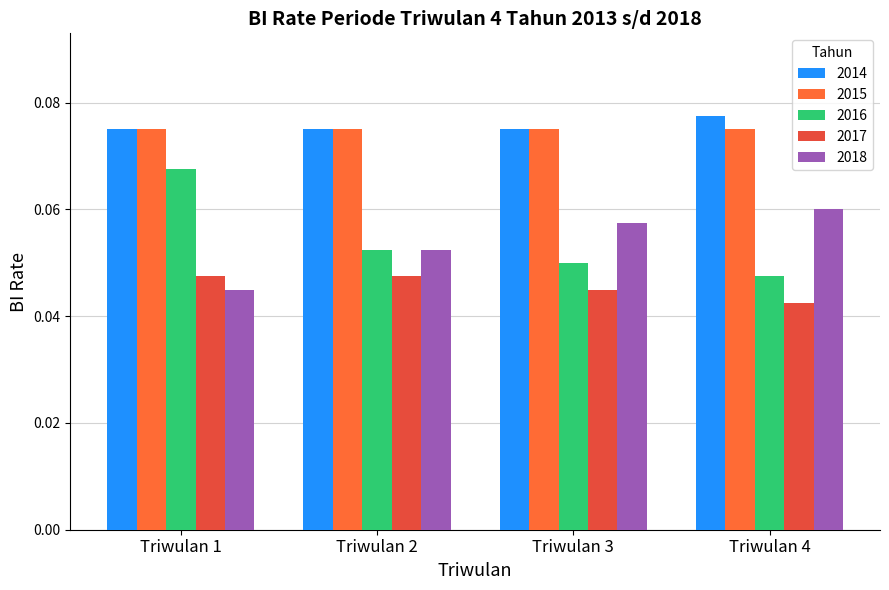

Rank the categories by 2018 value from highest to lowest.

Triwulan 4, Triwulan 3, Triwulan 2, Triwulan 1